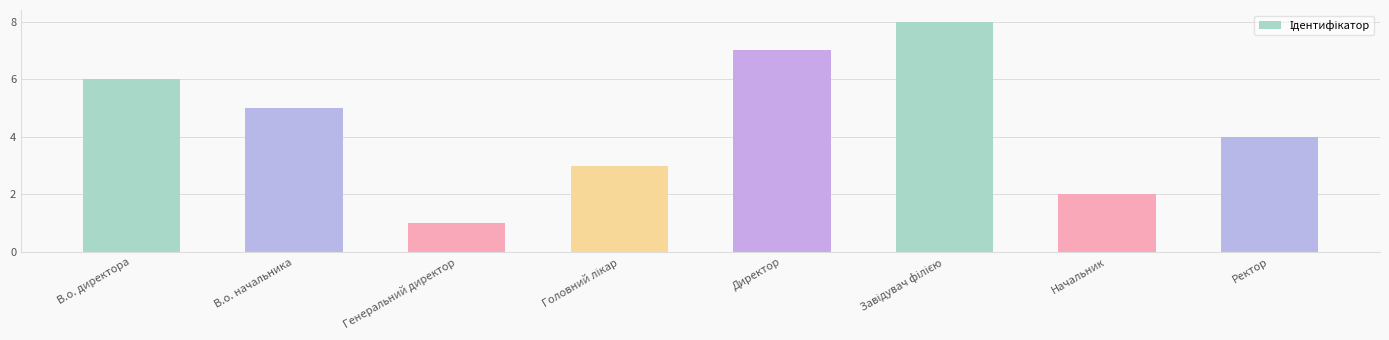

Between В.о. начальника and Генеральний директор, which is larger?

В.о. начальника